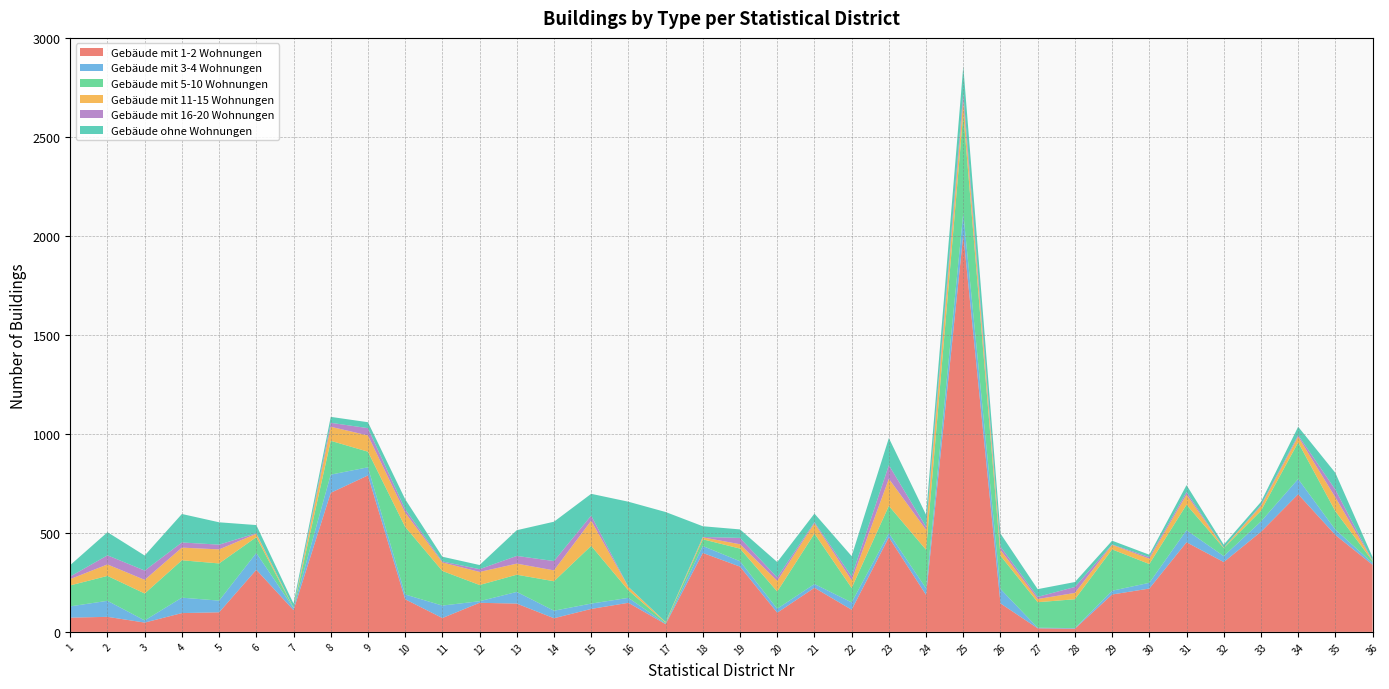

Reading left to right, what are all the values shown in this chart?

Gebäude mit 1-2 Wohnungen: 1=72	2=76	3=47	4=95	5=99	6=314	7=110	8=703	9=791	10=165	11=70	12=147	13=143	14=69	15=116	16=147	17=39	18=399	19=330	20=97	21=223	22=112	23=478	24=187	25=2009	26=144	27=18	28=16	29=189	30=219	31=453	32=353	33=506	34=696	35=490	36=339
Gebäude mit 3-4 Wohnungen: 1=57	2=81	3=11	4=78	5=59	6=85	7=10	8=92	9=41	10=24	11=63	12=8	13=59	14=38	15=27	16=25	17=3	18=35	19=27	20=20	21=19	22=37	23=21	24=33	25=109	26=73	27=3	28=3	29=19	30=29	31=61	32=30	33=52	34=77	35=27	36=9
Gebäude mit 5-10 Wohnungen: 1=106	2=126	3=136	4=189	5=188	6=80	7=1	8=171	9=79	10=342	11=175	12=82	13=87	14=149	15=292	16=38	17=5	18=34	19=64	20=87	21=255	22=73	23=138	24=195	25=500	26=168	27=129	28=146	29=209	30=95	31=129	32=41	33=54	34=185	35=93	36=10
Gebäude mit 11-15 Wohnungen: 1=32	2=58	3=69	4=64	5=71	6=17	7=1	8=71	9=82	10=72	11=43	12=66	13=56	14=55	15=127	16=17	17=3	18=10	19=22	20=54	21=52	22=39	23=137	24=101	25=67	26=29	27=16	28=32	29=23	30=27	31=51	32=2	33=24	34=29	35=70	36=2
Gebäude mit 16-20 Wohnungen: 1=13	2=46	3=47	4=26	5=24	6=3	7=0	8=20	9=37	10=17	11=5	12=14	13=39	14=47	15=26	16=1	17=0	18=2	19=32	20=17	21=6	22=19	23=69	24=15	25=38	26=17	27=11	28=30	29=2	30=8	31=13	32=0	33=5	34=8	35=39	36=0
Gebäude ohne Wohnungen: 1=58	2=117	3=76	4=144	5=113	6=41	7=21	8=30	9=30	10=51	11=24	12=21	13=130	14=199	15=110	16=430	17=556	18=54	19=43	20=78	21=43	22=103	23=137	24=61	25=137	26=66	27=39	28=25	29=19	30=12	31=35	32=15	33=16	34=42	35=85	36=18